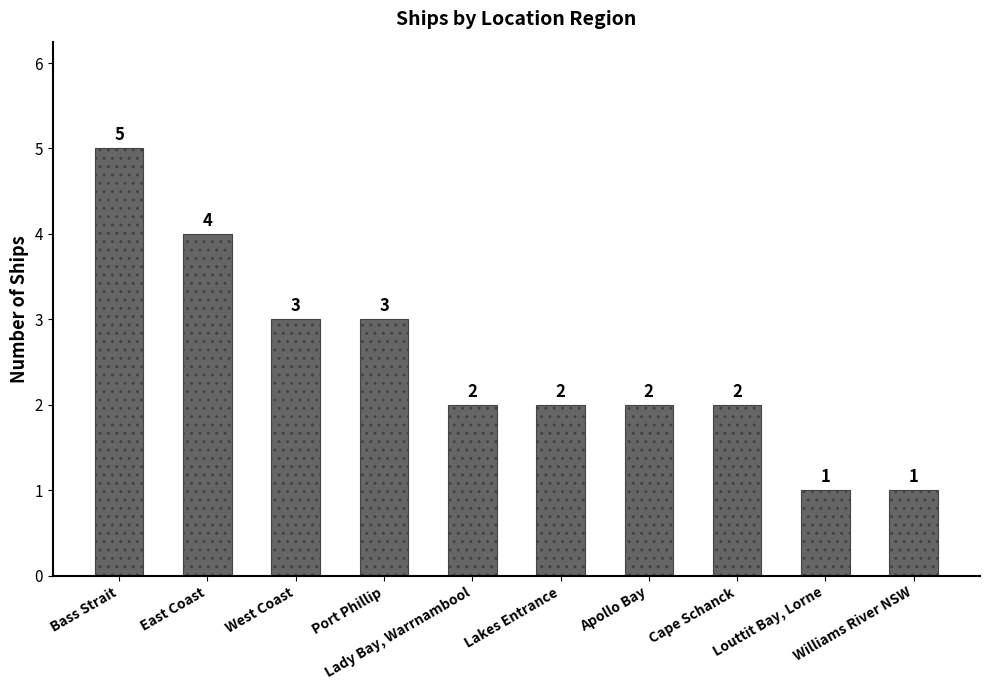

The chart shows a value of 5 at Bass Strait. True or false?

True